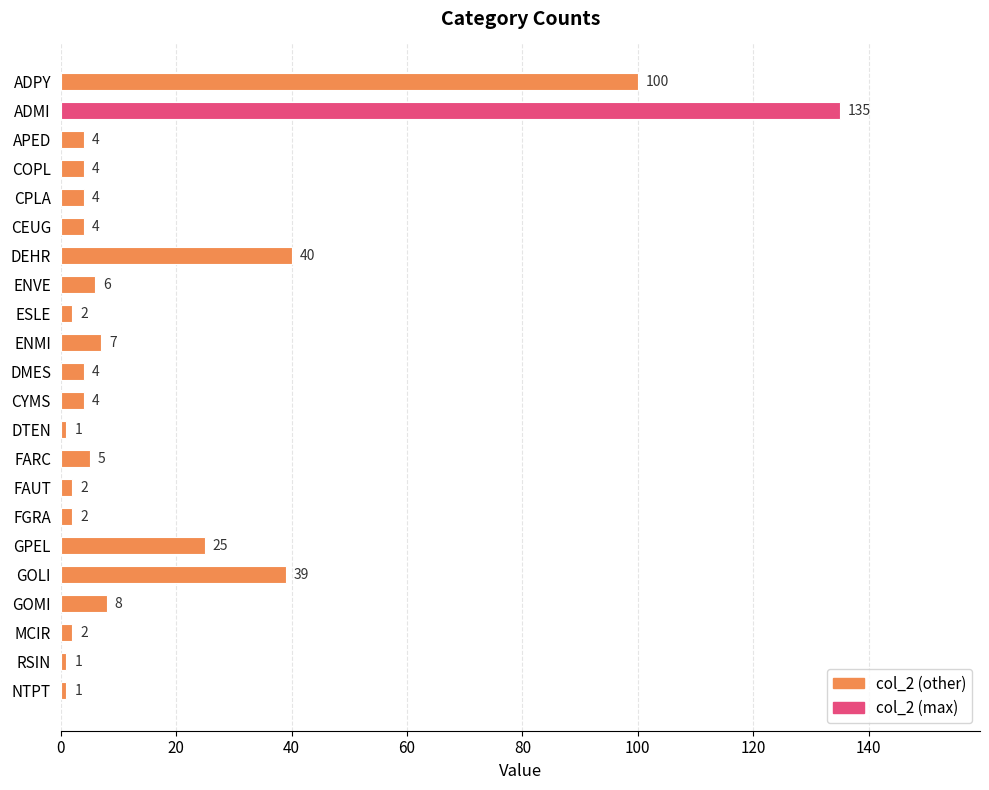

Are the bars horizontal?

Yes